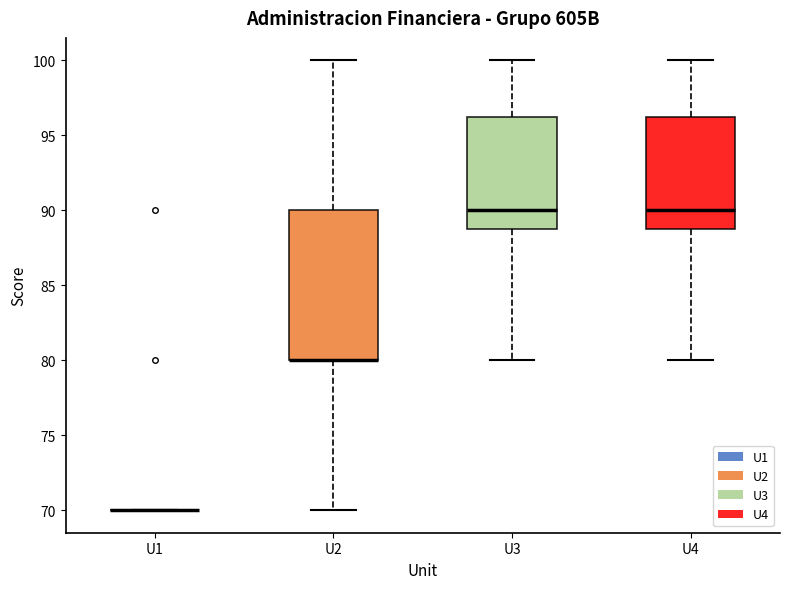

Where is the lower edge of the box for U4 on the y-axis? The values are not printed on the chart, so give them approximately, as read against the axis.

89.0